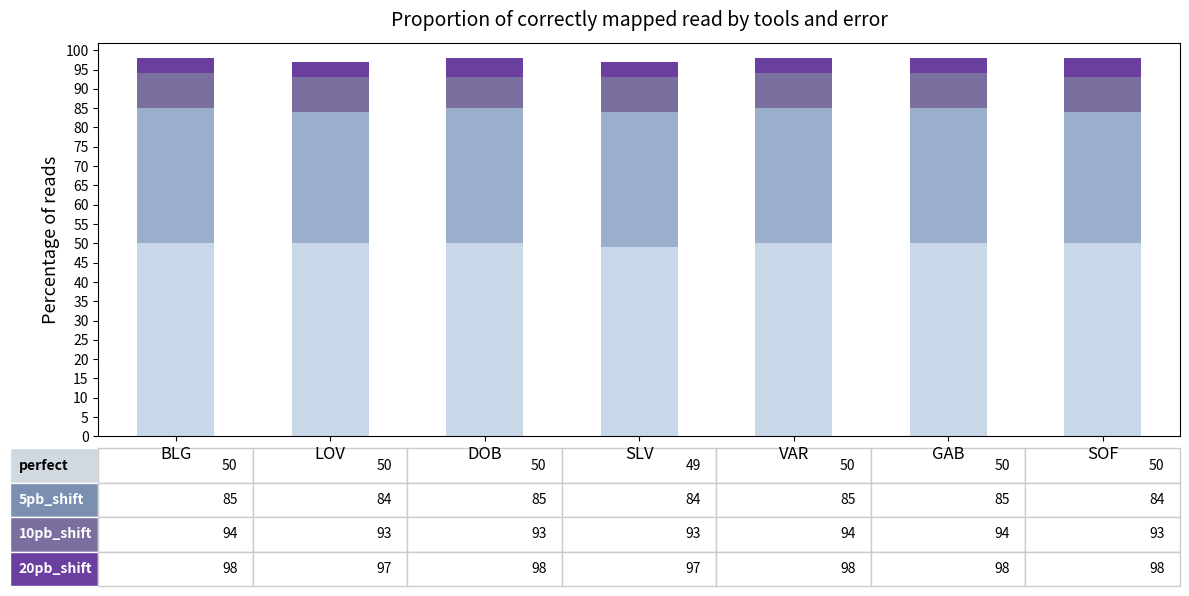

What is the total value across all series at DOB?

98